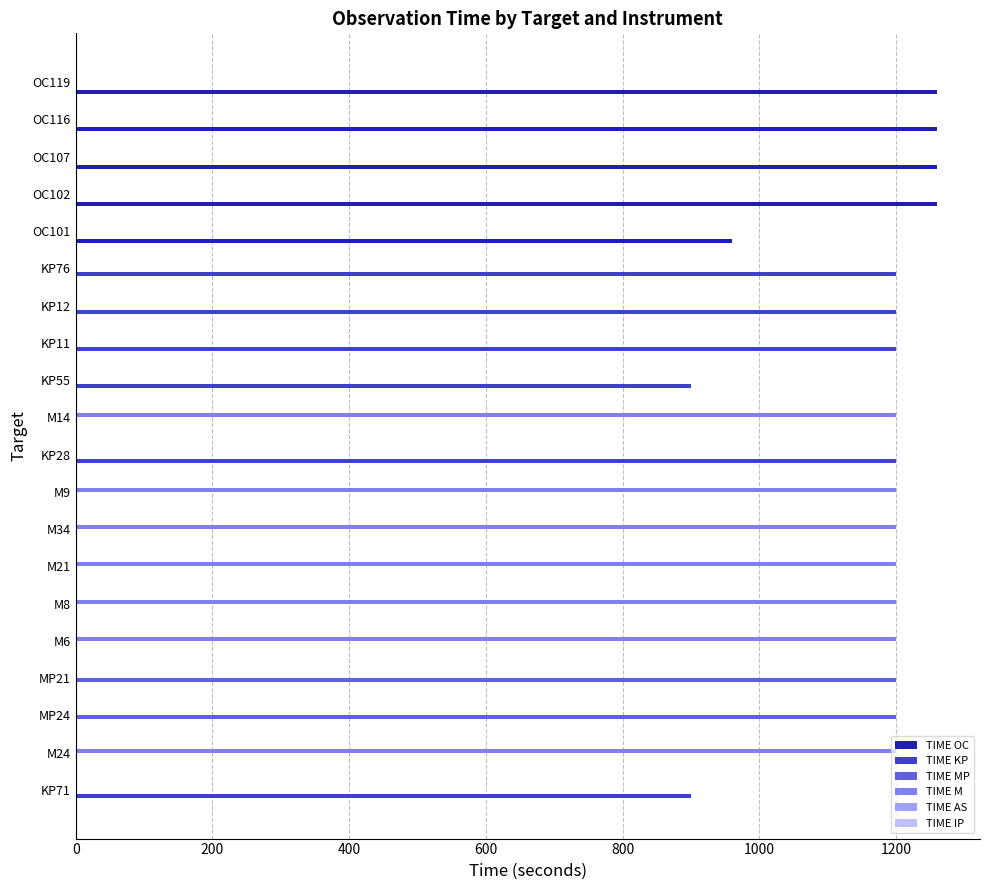

What is the maximum value shown in the chart?

1260